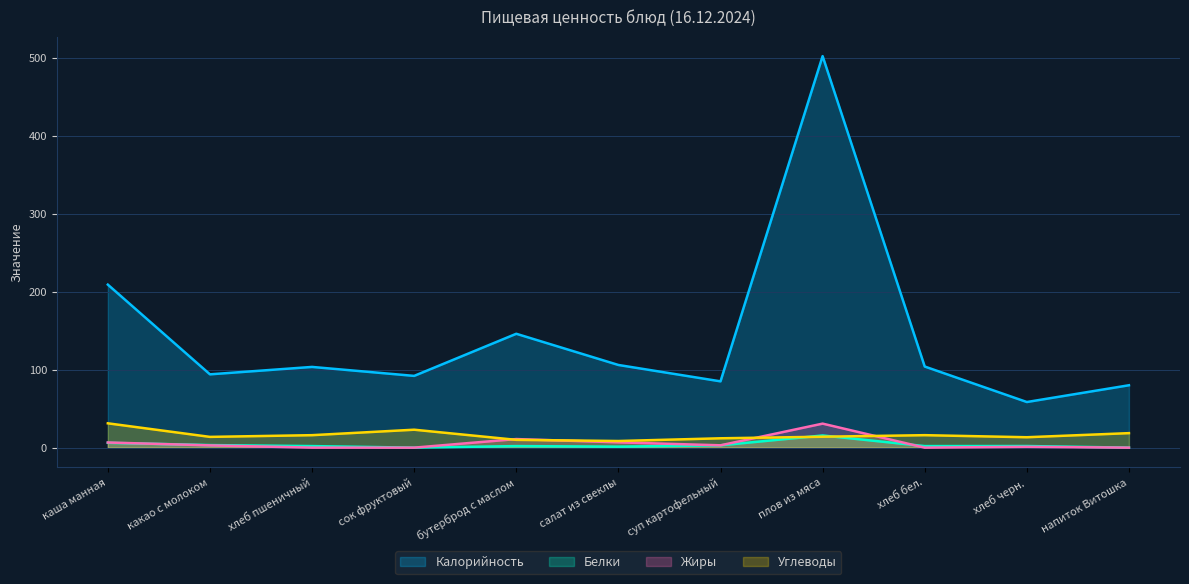

Is the value of Жиры at каша манная greater than the value of Углеводы at каша манная?

No